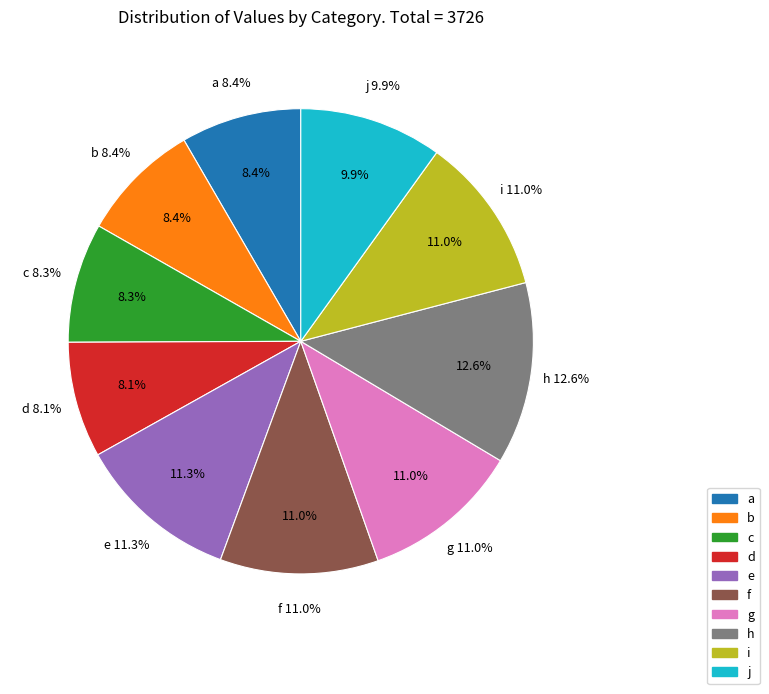

To the nearest percent, what portion does c represent?

8%